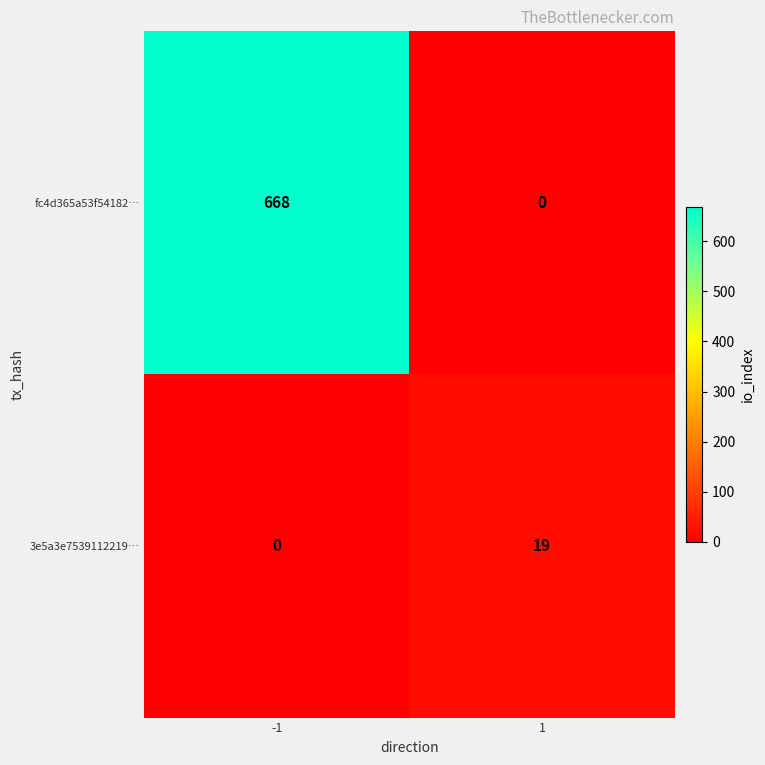

What is the average value of the fc4d365a53f54182… series?

334